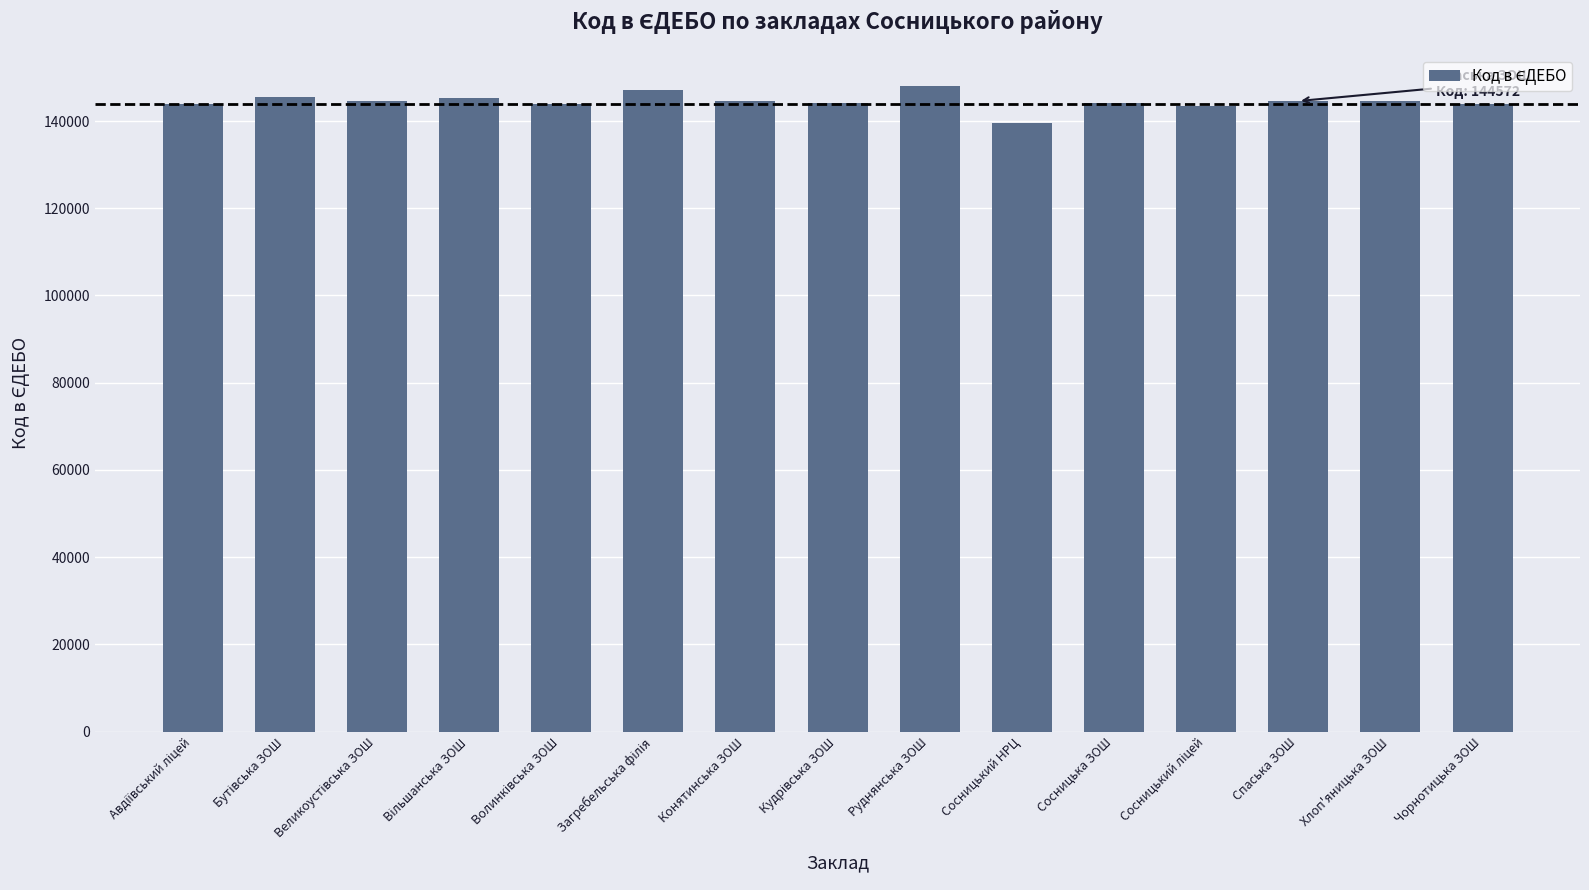

What is the value of the 3rd bar from the left?

144597